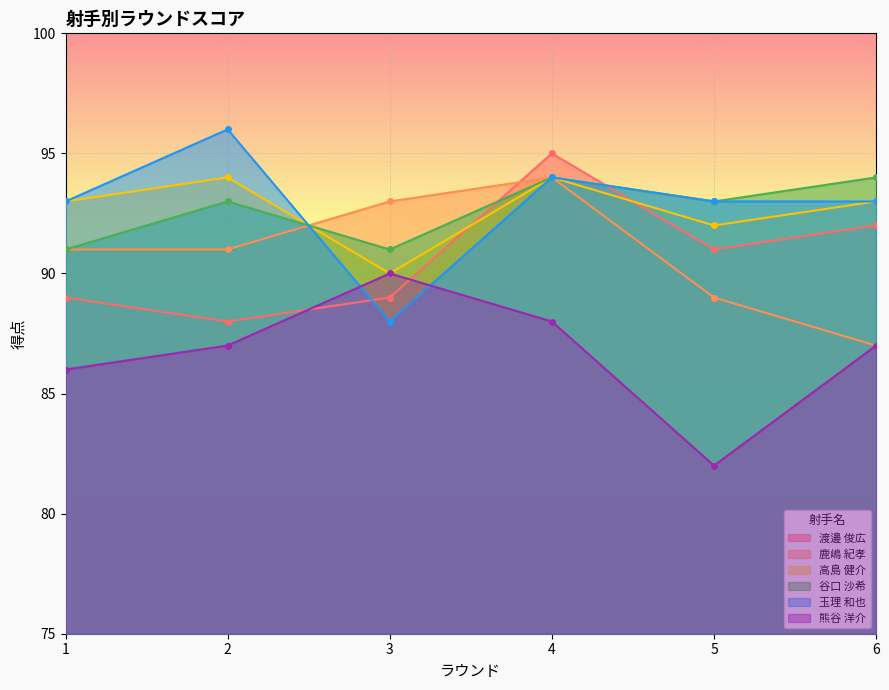

Between 4 and 5, which is larger?

4